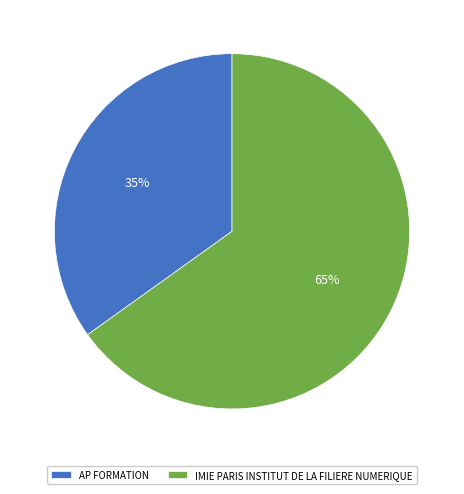

Do AP FORMATION and IMIE PARIS INSTITUT DE LA FILIERE NUMERIQUE together represent more than half of the pie?

Yes